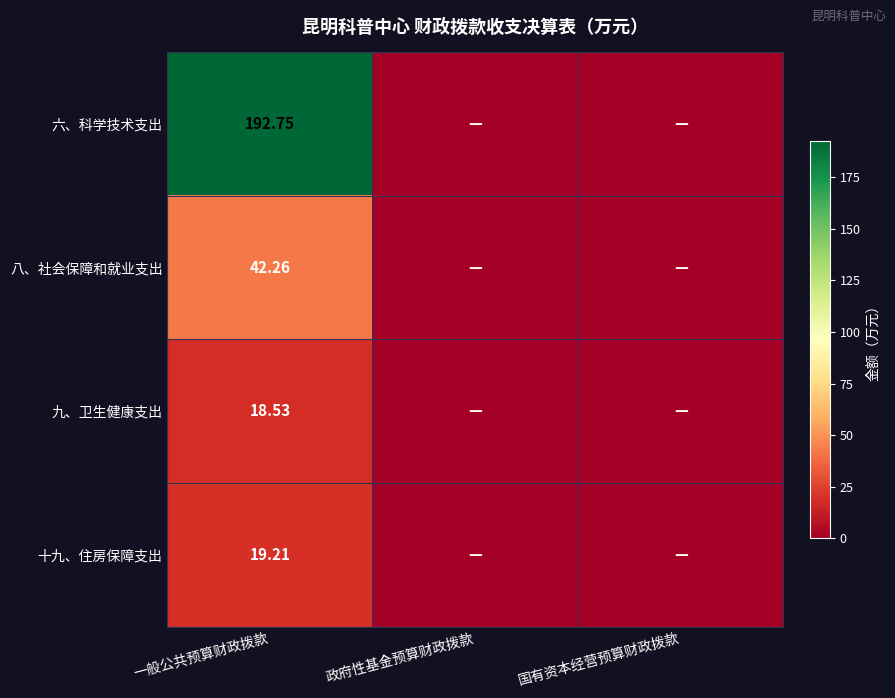

Rank the series at 一般公共预算财政拨款 from lowest to highest value.

九、卫生健康支出, 十九、住房保障支出, 八、社会保障和就业支出, 六、科学技术支出